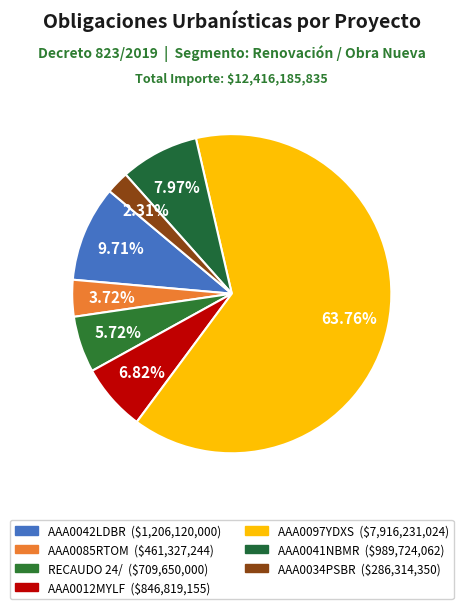

Which category has the smallest portion of the pie?

AAA0034PSBR